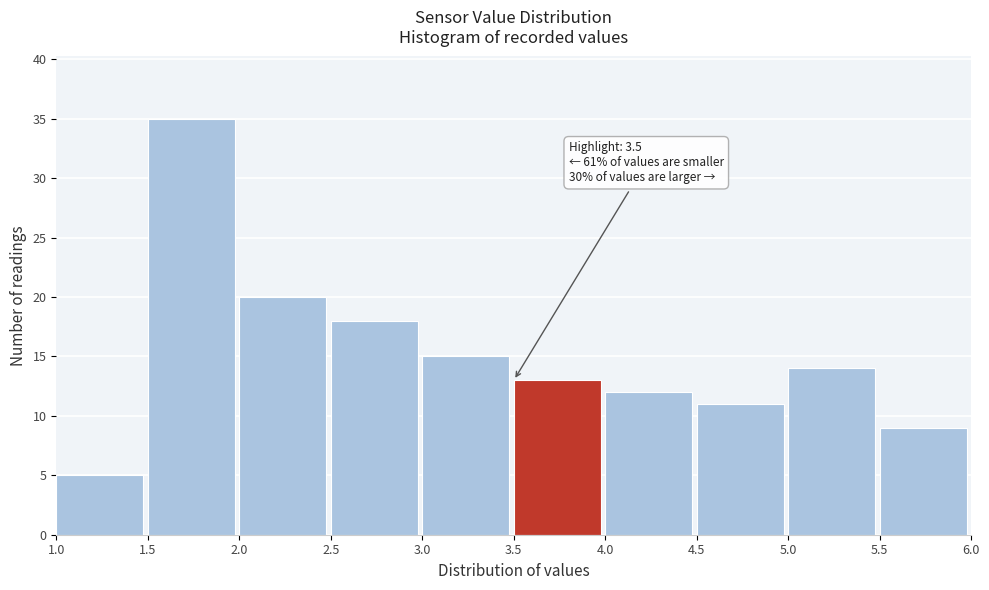

Over which range of the x-axis is the bar tallest?

1.5 to 2.0